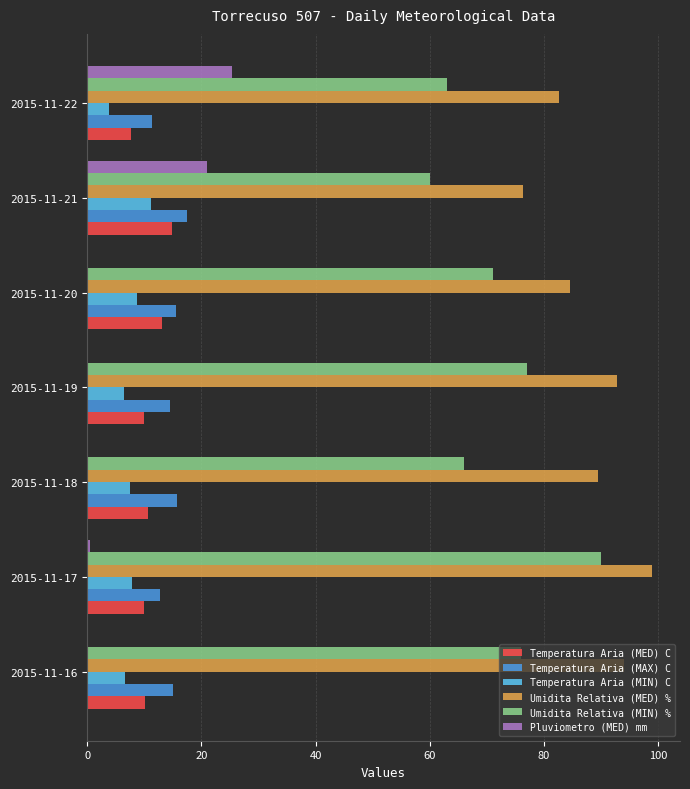

The Temperatura Aria (MIN) C series shows 7.9 at 2015-11-17. True or false?

True